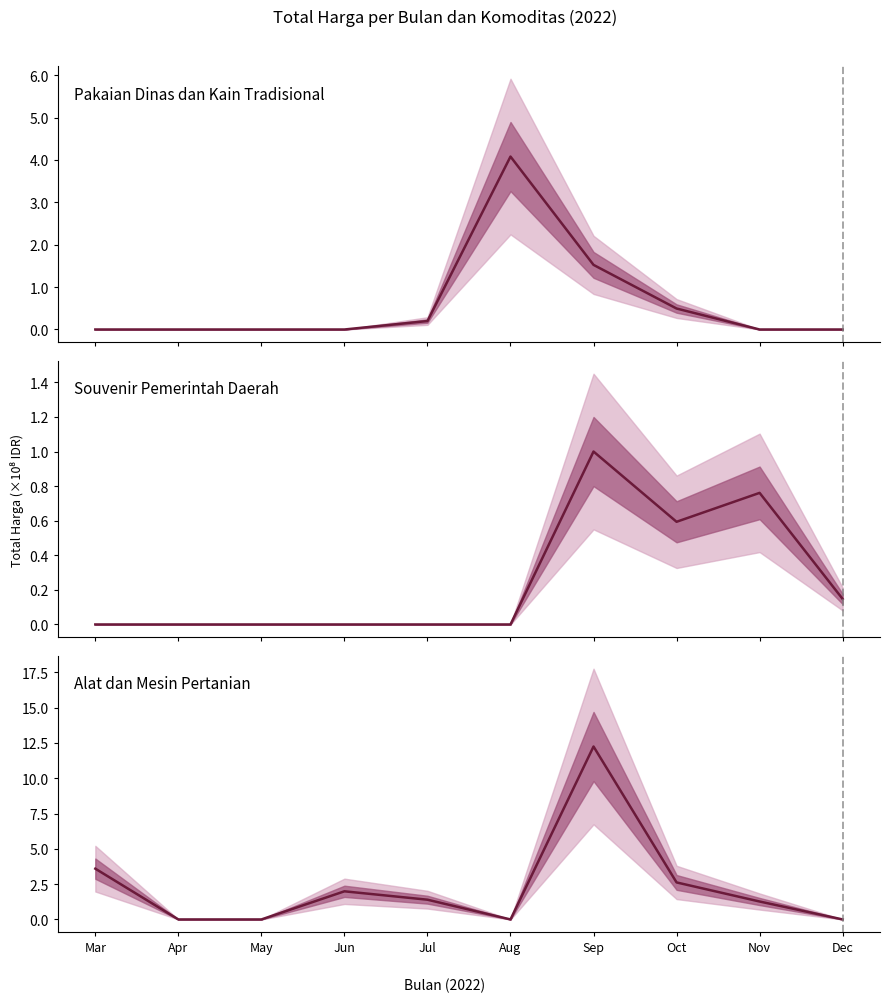

Which series changed the most between Mar and Apr?

Alat dan Mesin Pertanian